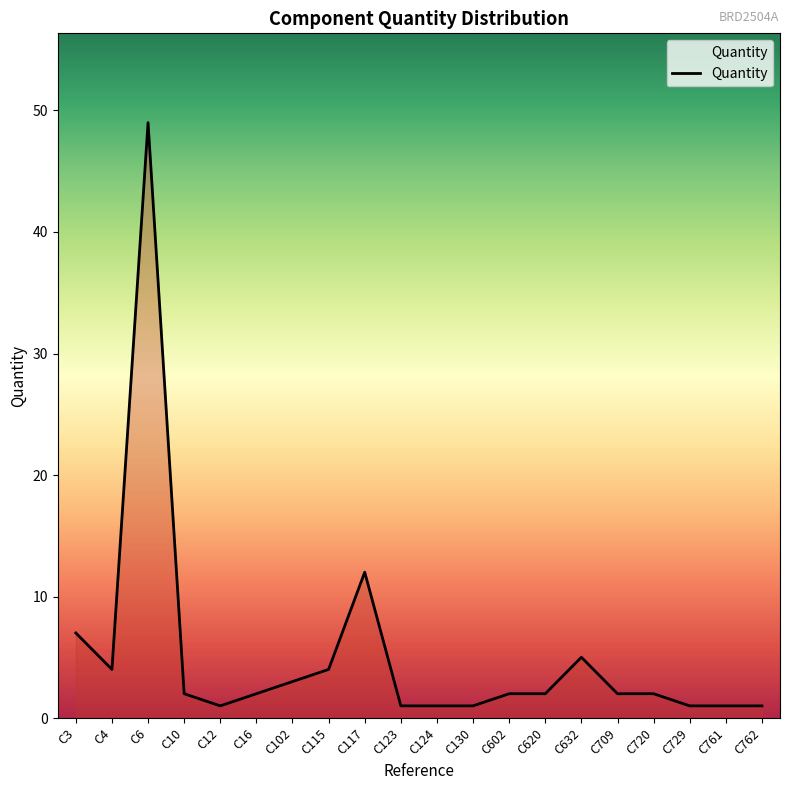

Reading left to right, extract all data points from this chart.

C3=7	C4=4	C6=49	C10=2	C12=1	C16=2	C102=3	C115=4	C117=12	C123=1	C124=1	C130=1	C602=2	C620=2	C632=5	C709=2	C720=2	C729=1	C761=1	C762=1